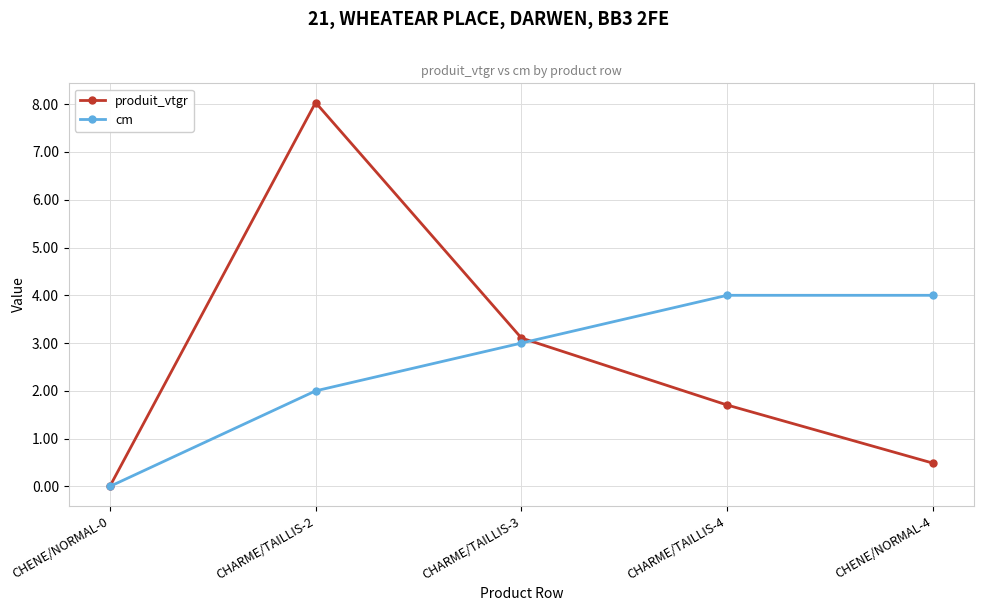

What is the total value across all series at CHENE/NORMAL-4?

4.5